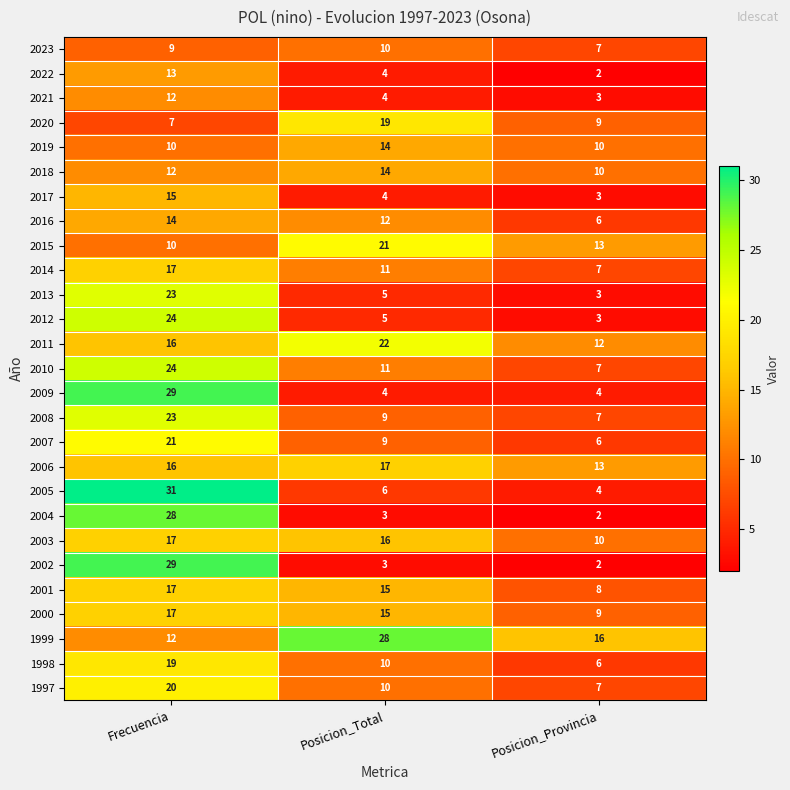

What is the difference between the maximum and minimum values in the 1999 series?

16